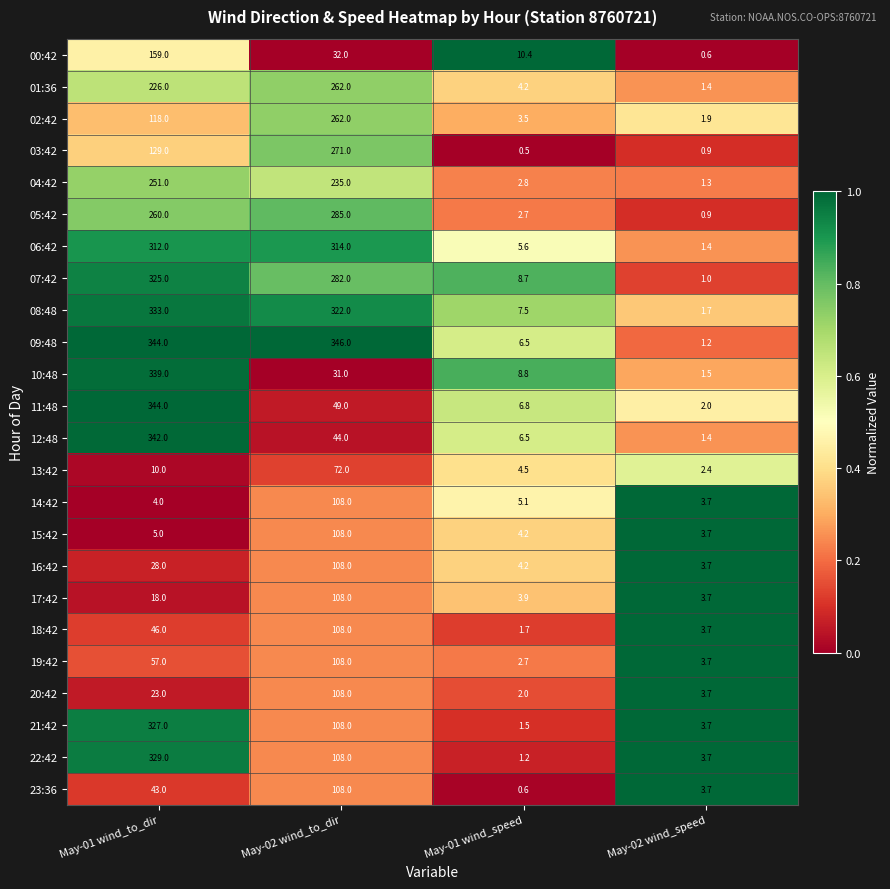

Which series has the largest total across all categories?

09:48